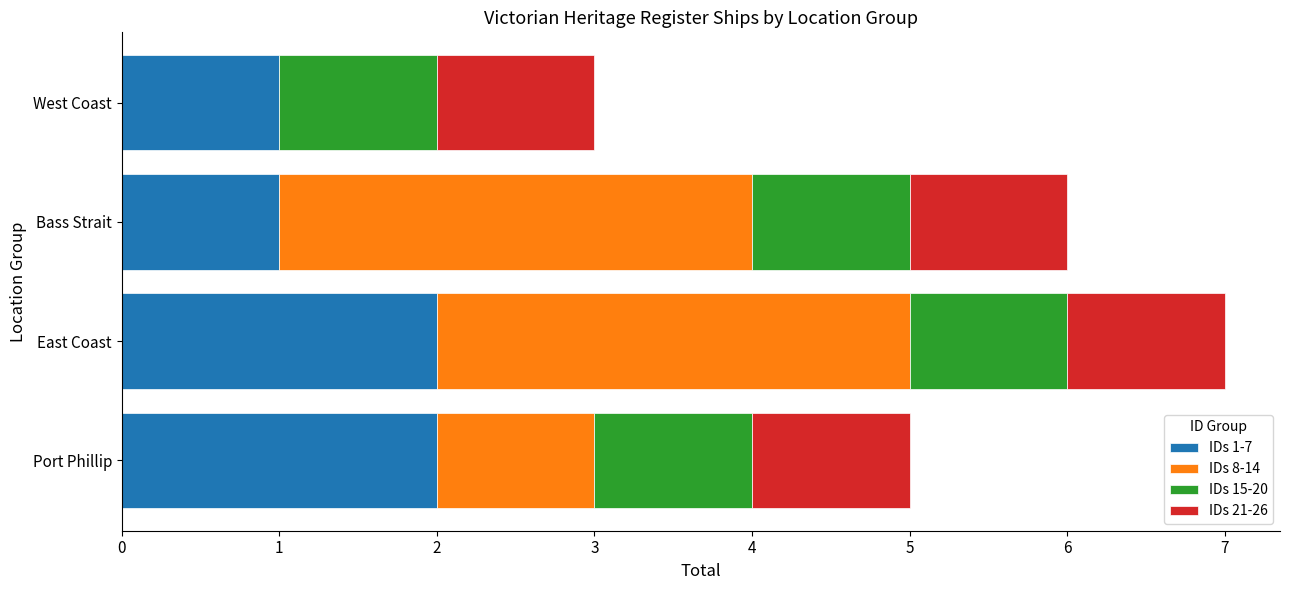

What are all the series names shown in the legend?

IDs 1-7, IDs 8-14, IDs 15-20, IDs 21-26